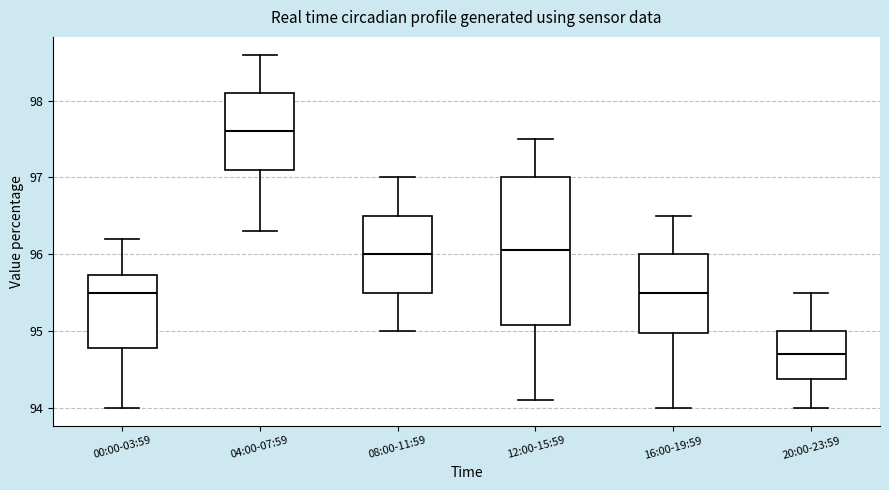

Comparing the boxes themselves (not the whiskers), which one is the tallest?

12:00-15:59